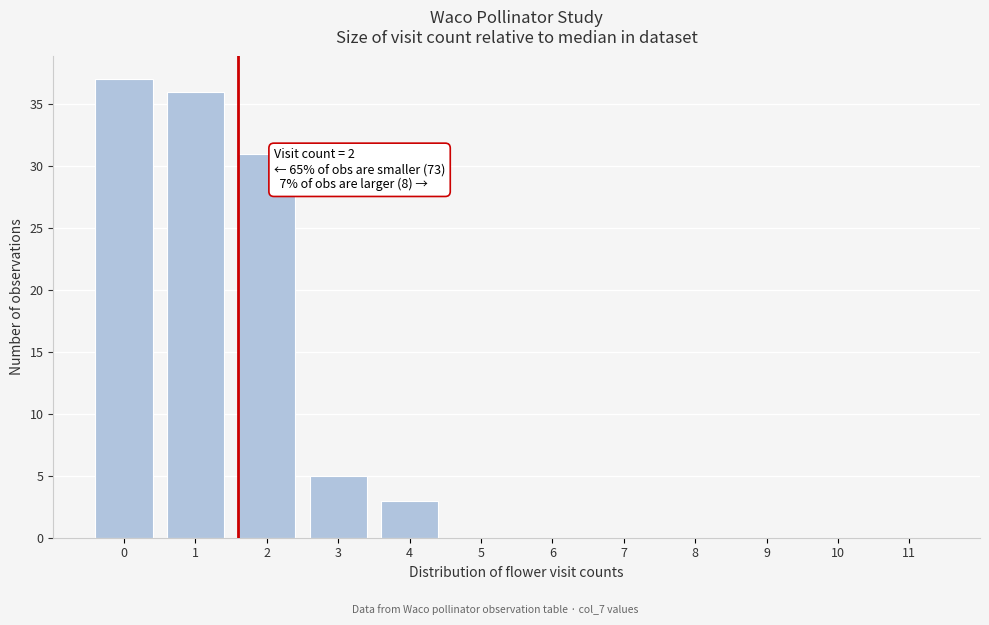

Reading left to right, transcribe all the data shown in this chart.

0=37	1=36	2=31	3=5	4=3	5=0	6=0	7=0	8=0	9=0	10=0	11=0